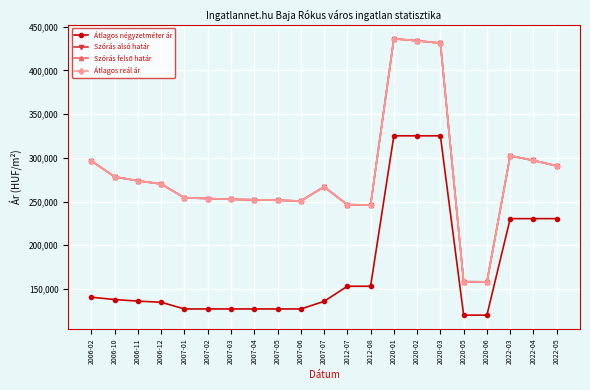

Does the chart have visible grid lines?

Yes